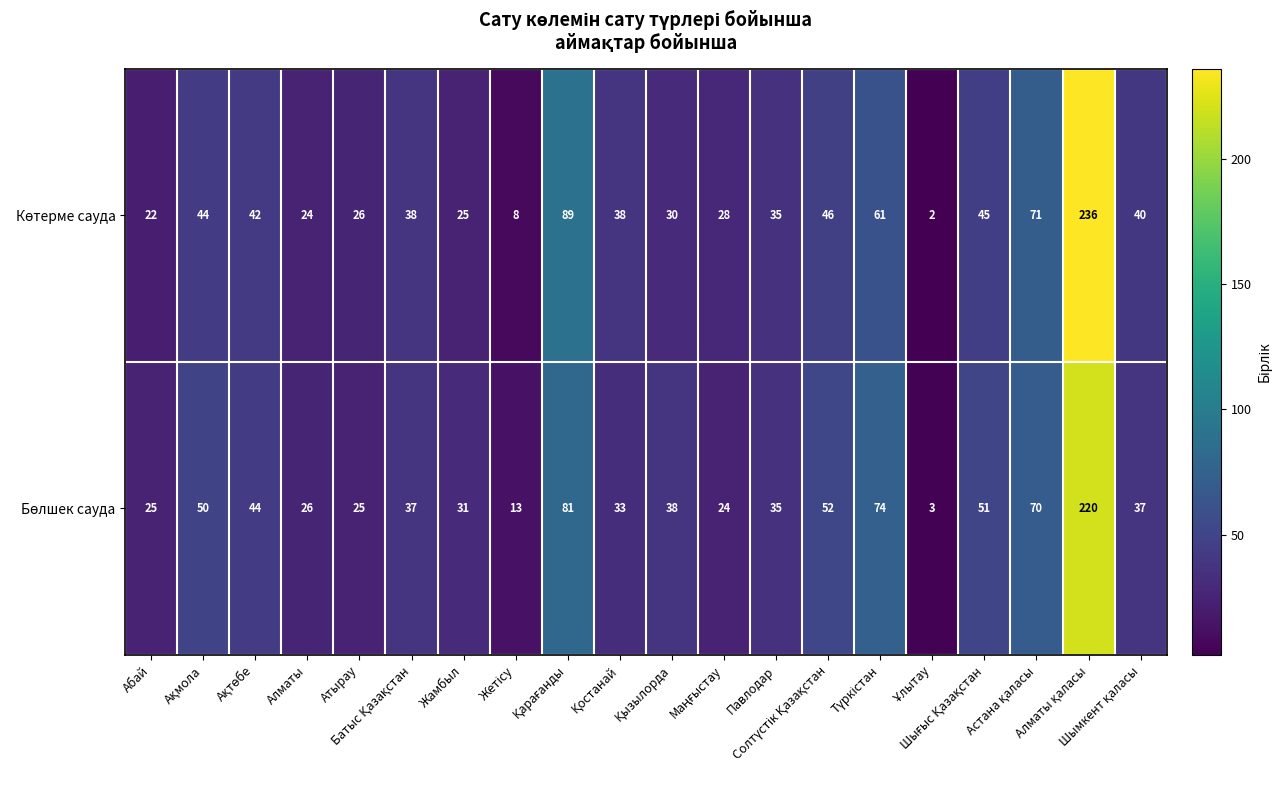

At how many categories does at least one series exceed 15?

18